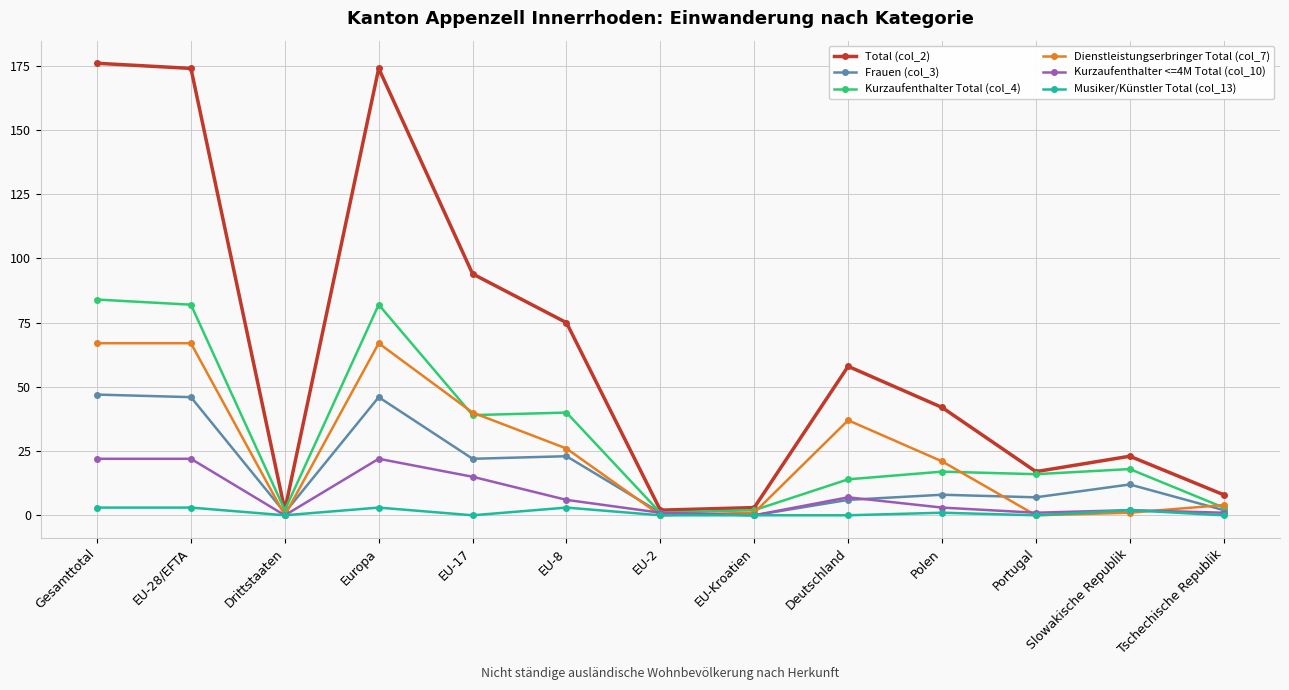

What is the difference between the highest and lowest values at Europa?

171